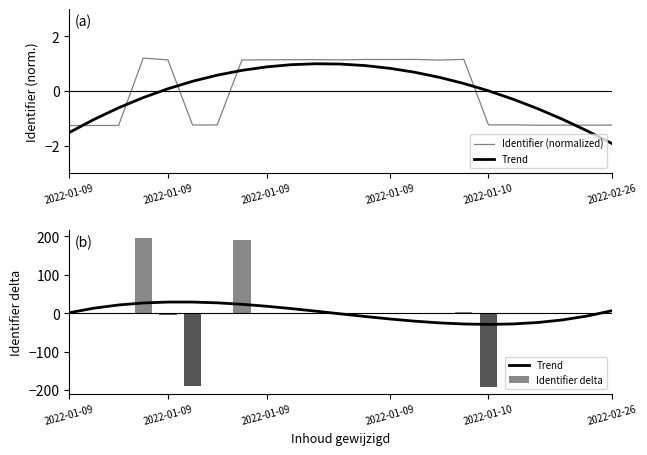

What is the difference between the maximum and minimum values in the Identifier (normalized) series?

2.5